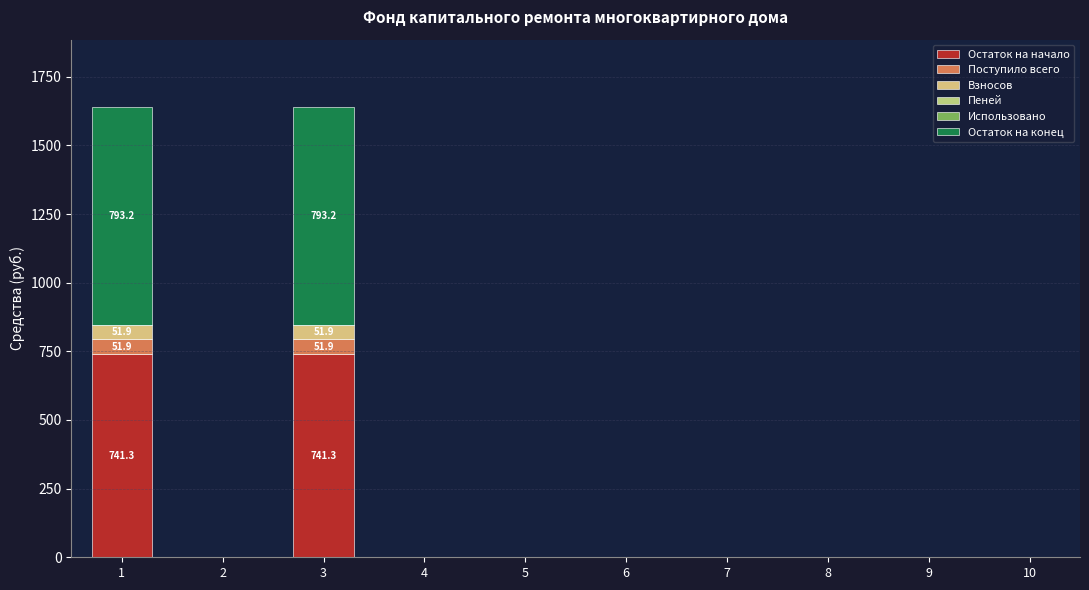

How many categories are shown in the chart?

10